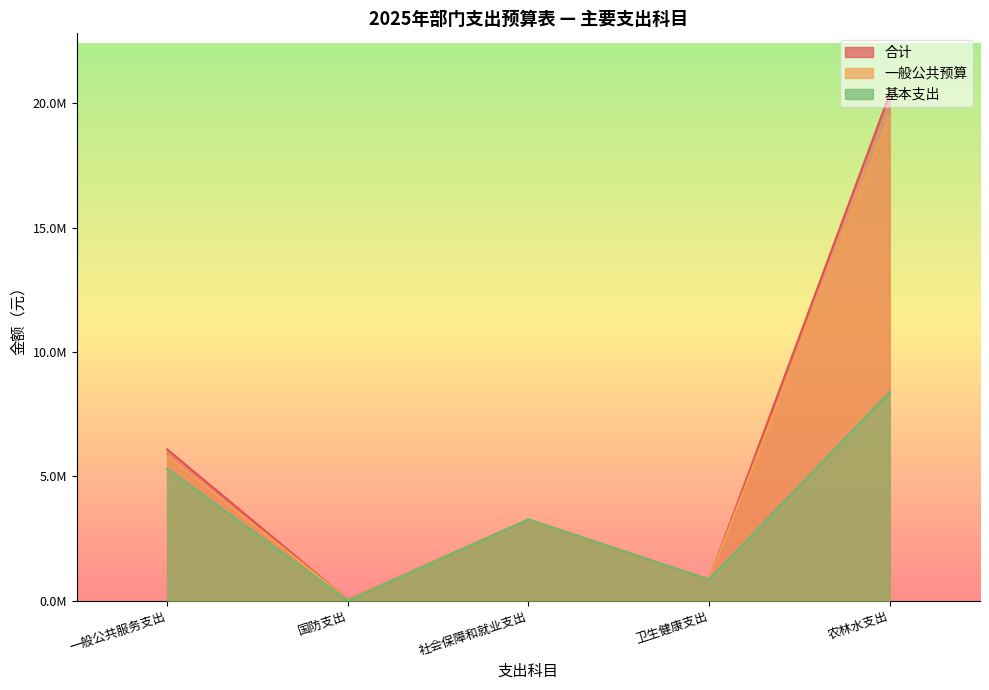

Is the value of 合计 at 卫生健康支出 greater than the value of 基本支出 at 国防支出?

Yes